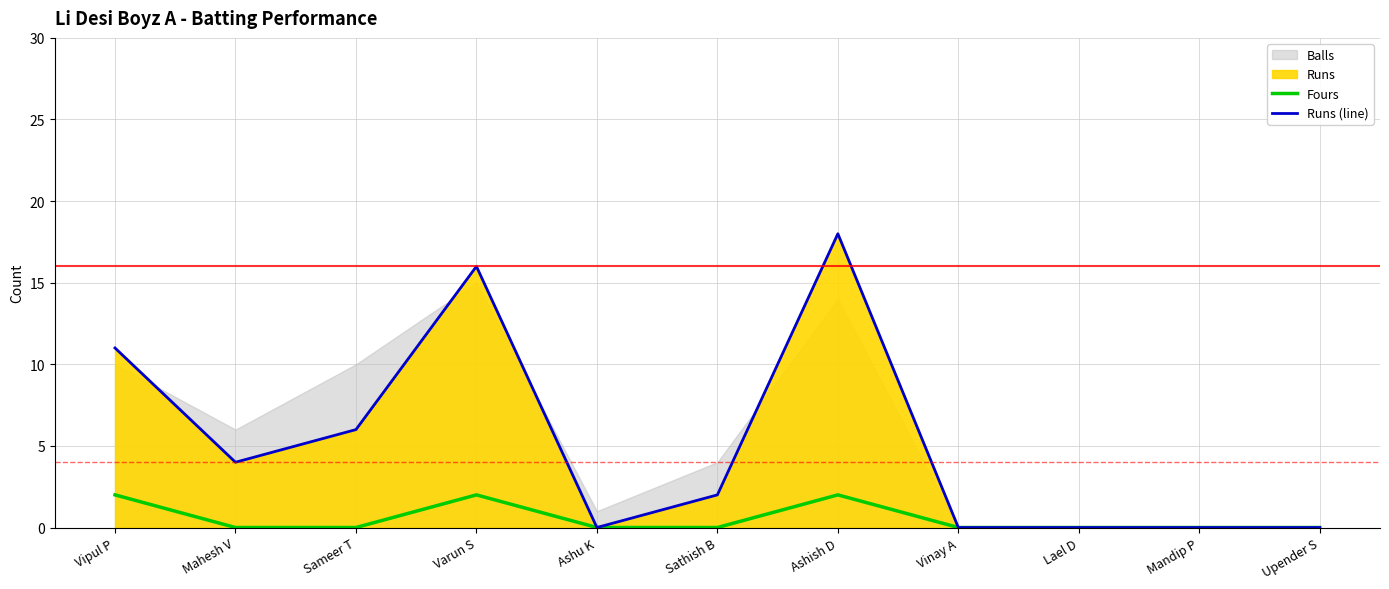

How many lines are shown in the chart?

2